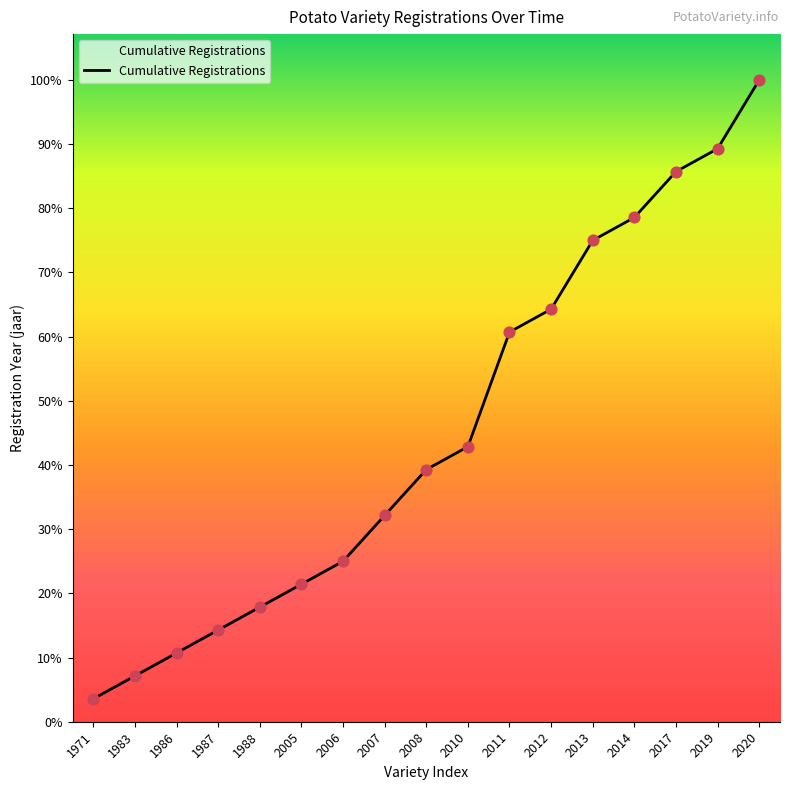

Is this an area chart (filled region under the line)?

Yes